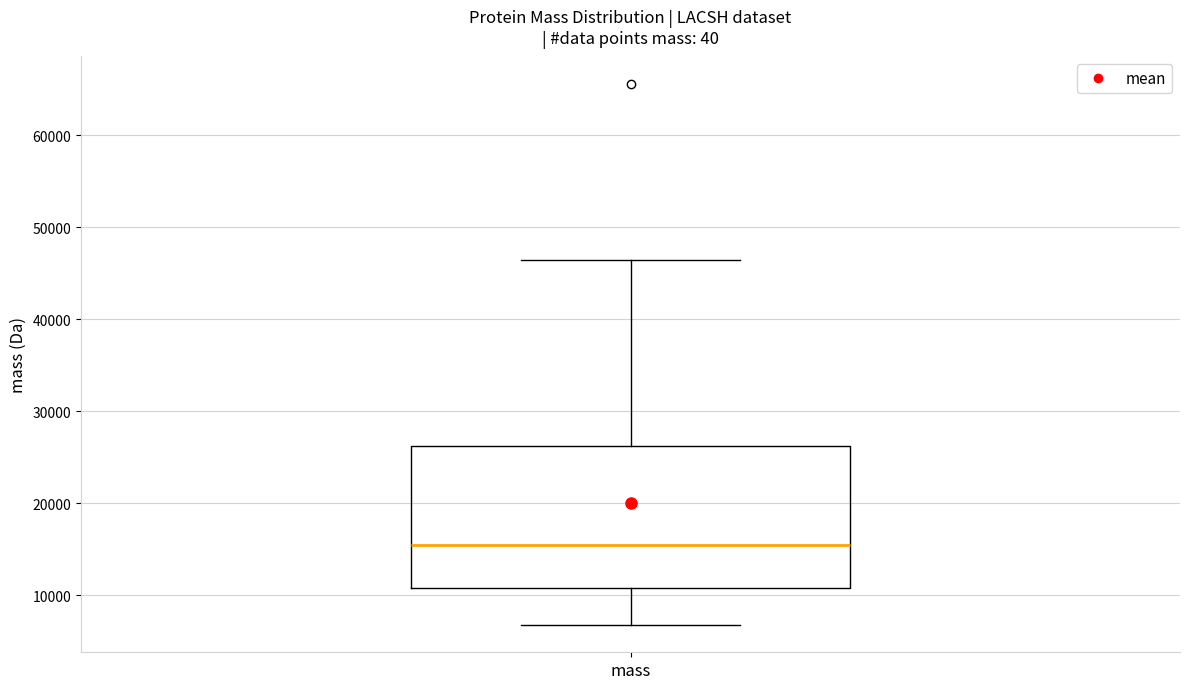

Transcribe this box plot: give where the median line is, the range the box spans, and where the two whiskers end, as read against the y-axis. The values are not printed on the chart, so give them approximately, as read against the axis.

median 15000, box 11000 to 26000, whiskers 7000 to 46000